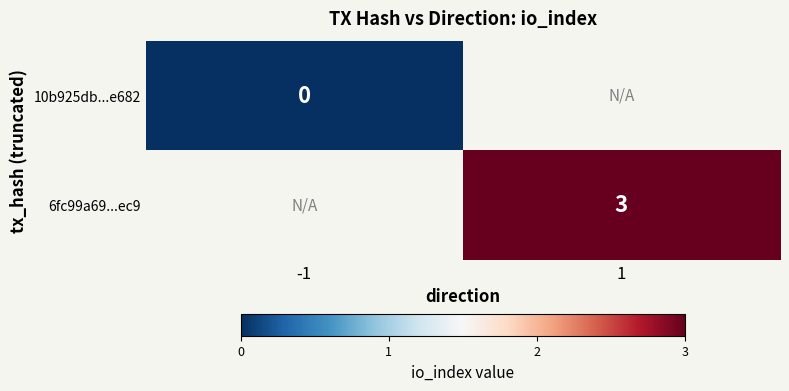

True or false: 6fc99a69...ec9 has a value of 2.0 at 1.

False